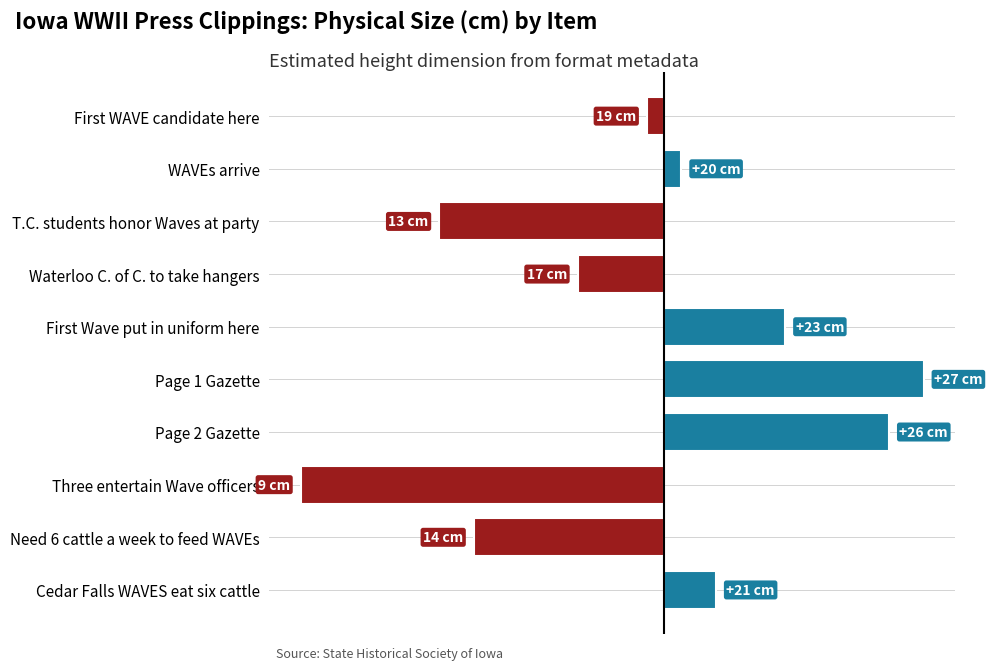

What is the sum of all values?

-6.0